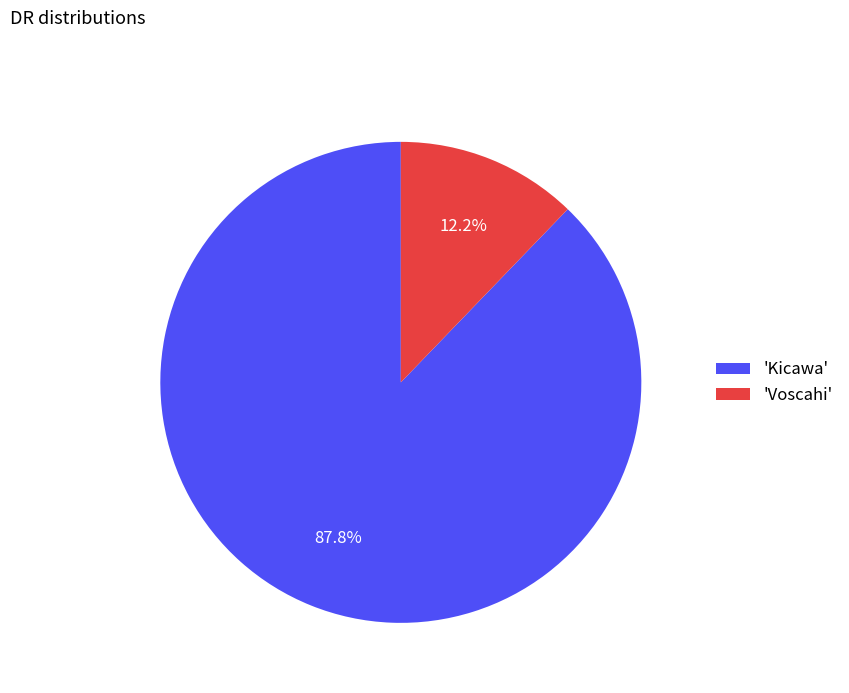

Which has a higher value, 'Kicawa' or 'Voscahi'?

'Kicawa'